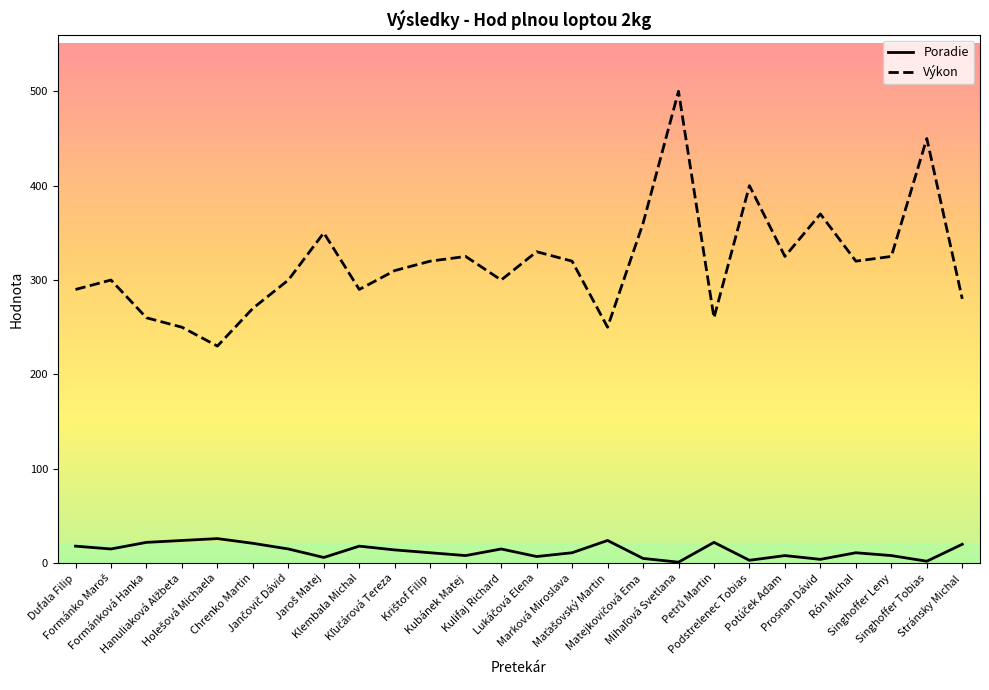

Is it true that Výkon equals 91 at Klembala Michal?

False